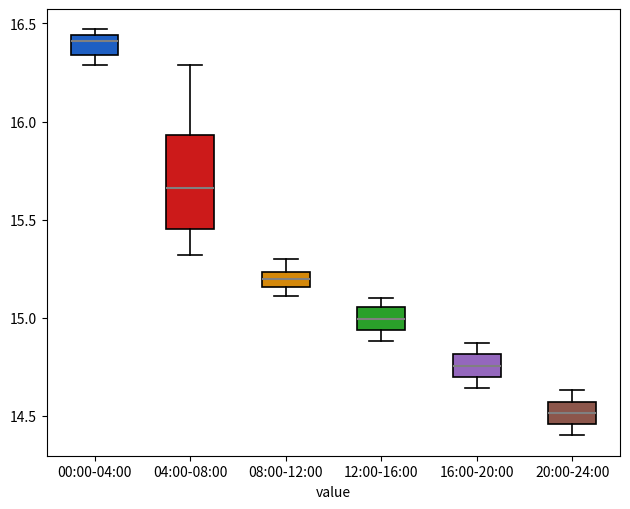

Which box is the tallest, from its lower edge to its upper edge?

04:00-08:00